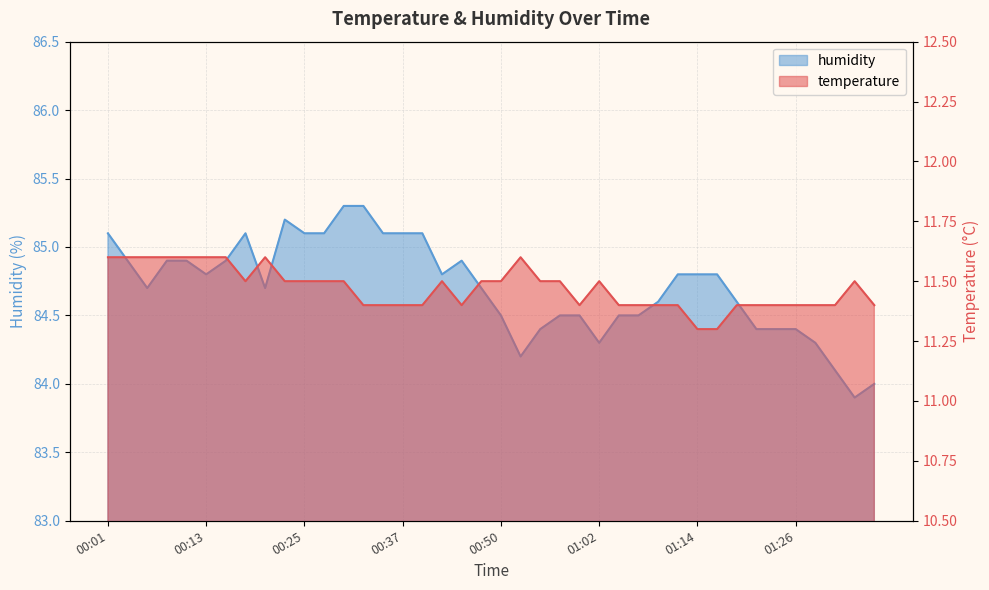

At which label is temperature closest to 11?

01:14